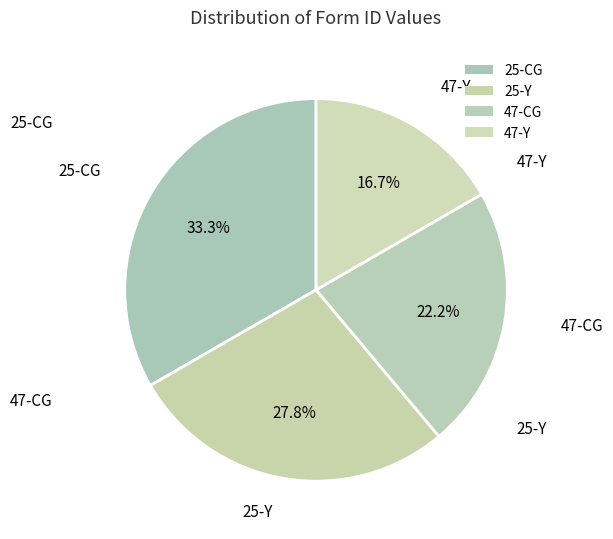

Count the number of slices in the pie.

4